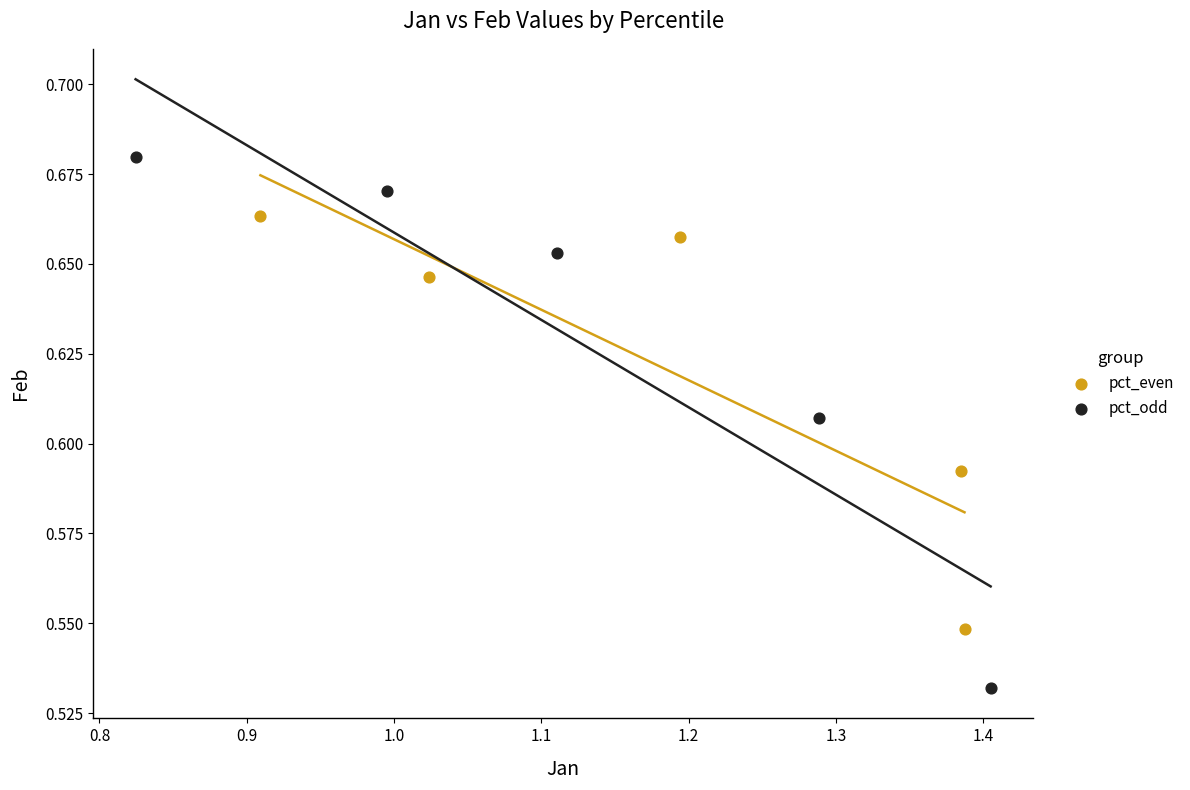

Which series reaches the maximum Y coordinate?

pct_odd